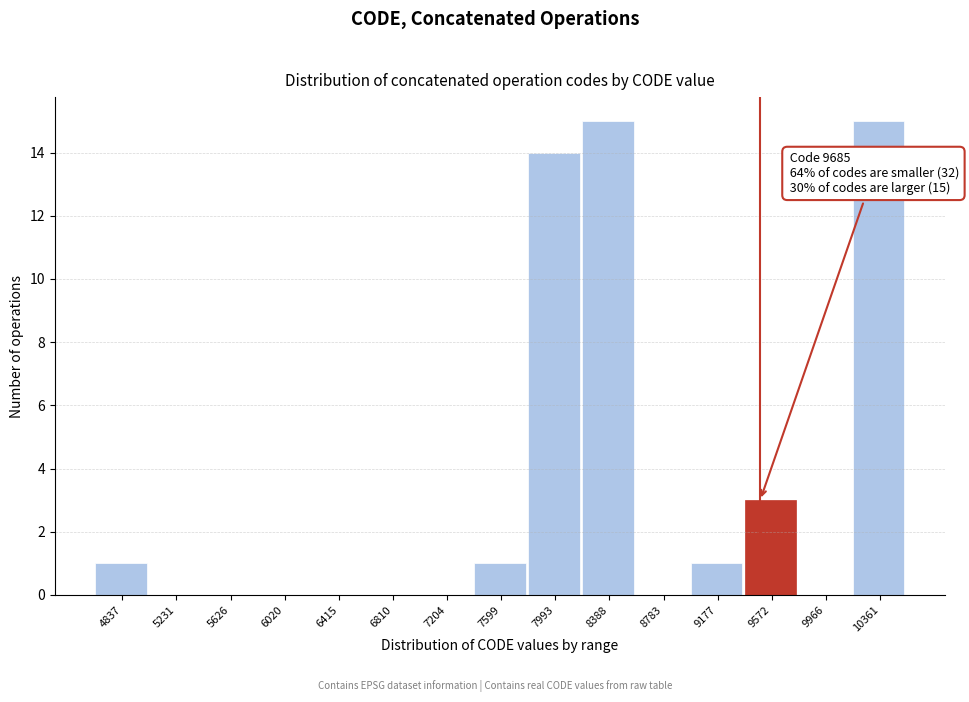

Reading left to right, what are all the values shown in this chart?

4837=1	5231=0	5626=0	6020=0	6415=0	6810=0	7204=0	7599=1	7993=14	8388=15	8783=0	9177=1	9572=3	9966=0	10361=15